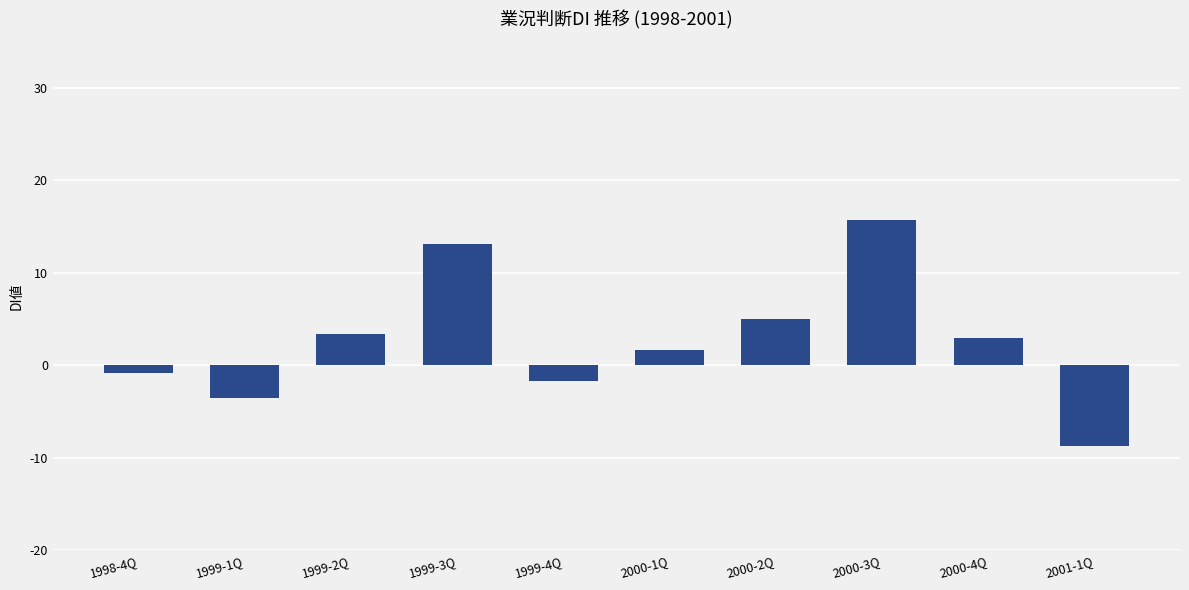

Reading left to right, what are all the values shown in this chart?

1998-4Q=-0.8	1999-1Q=-3.5	1999-2Q=3.4	1999-3Q=13.1	1999-4Q=-1.7	2000-1Q=1.6	2000-2Q=5.0	2000-3Q=15.7	2000-4Q=2.9	2001-1Q=-8.7